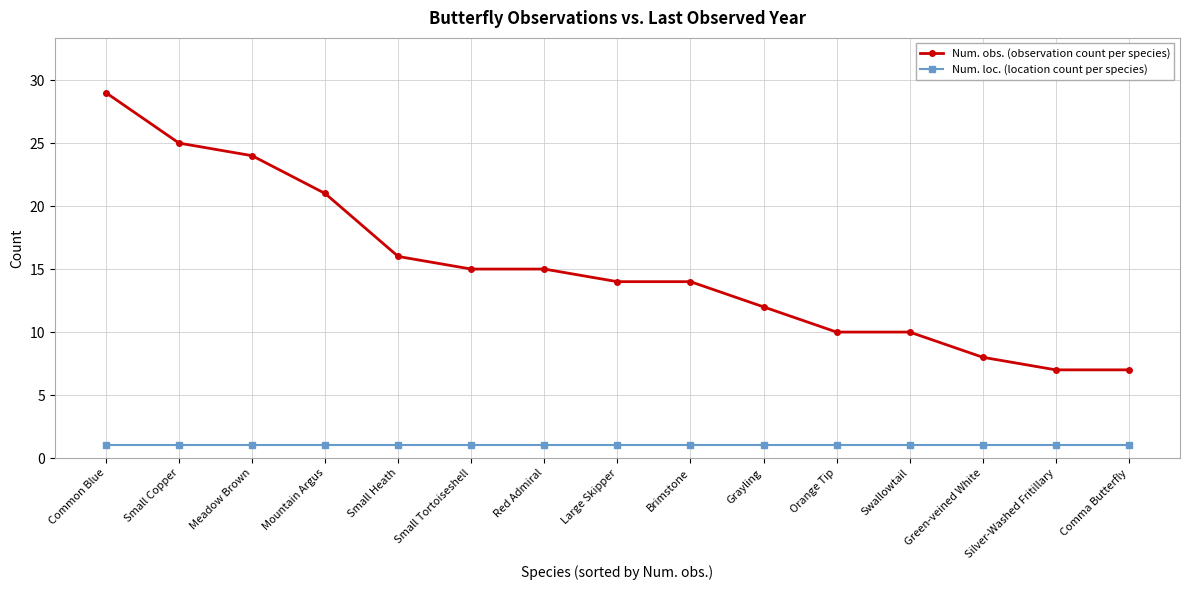

What is the maximum value shown in the chart?

29